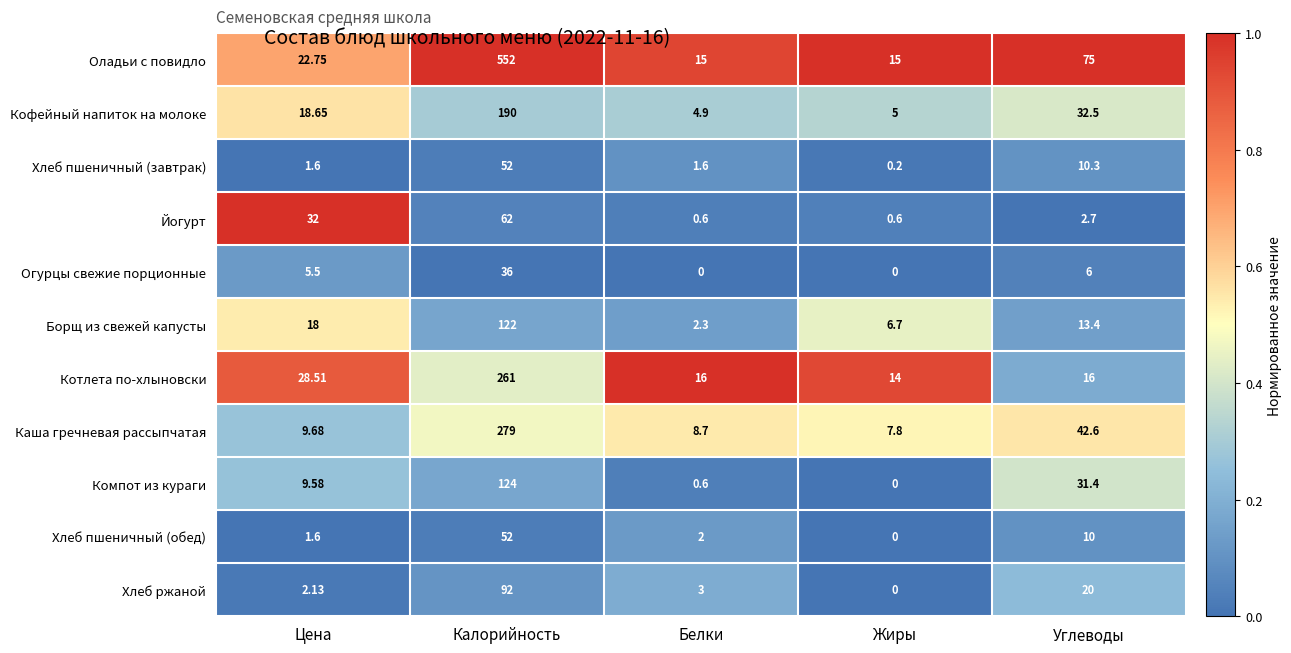

At which label does Оладьи с повидло first exceed 22?

Цена